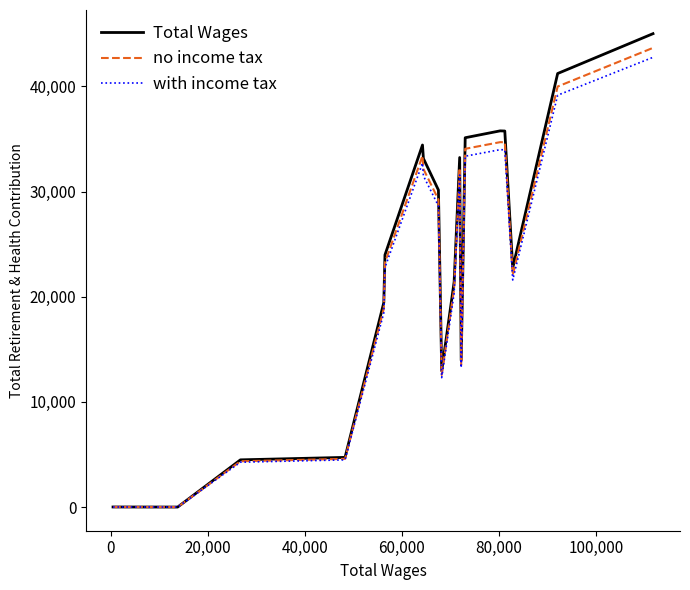

What is the maximum value shown in the chart?

45016.0